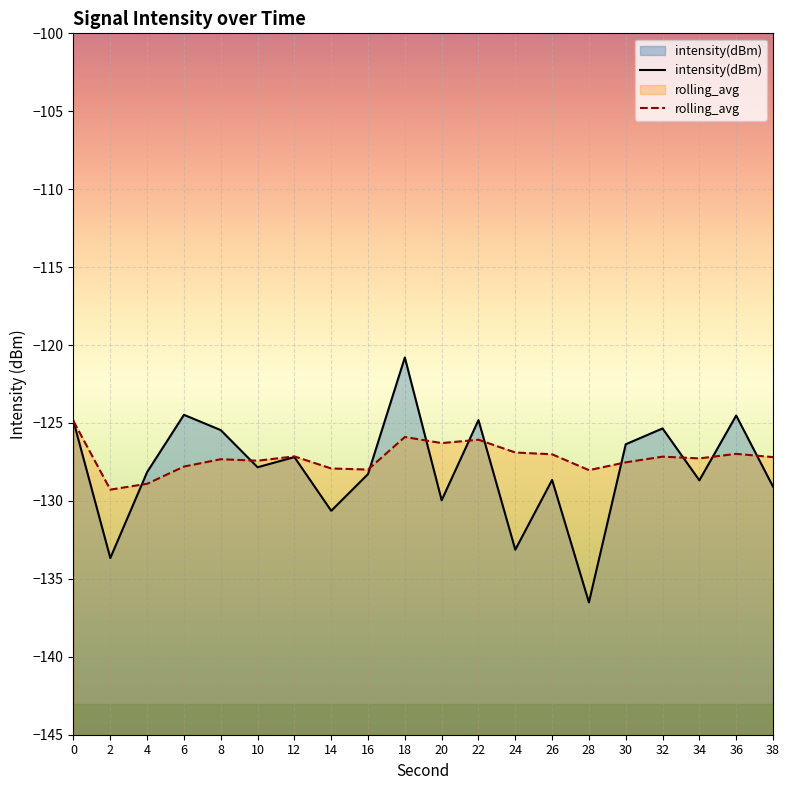

At which label is intensity(dBm) closest to -128?

4